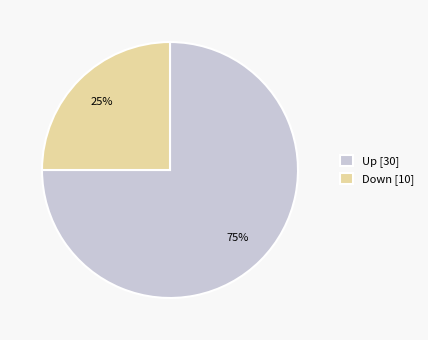

Rank the categories by value from highest to lowest.

Up, Down